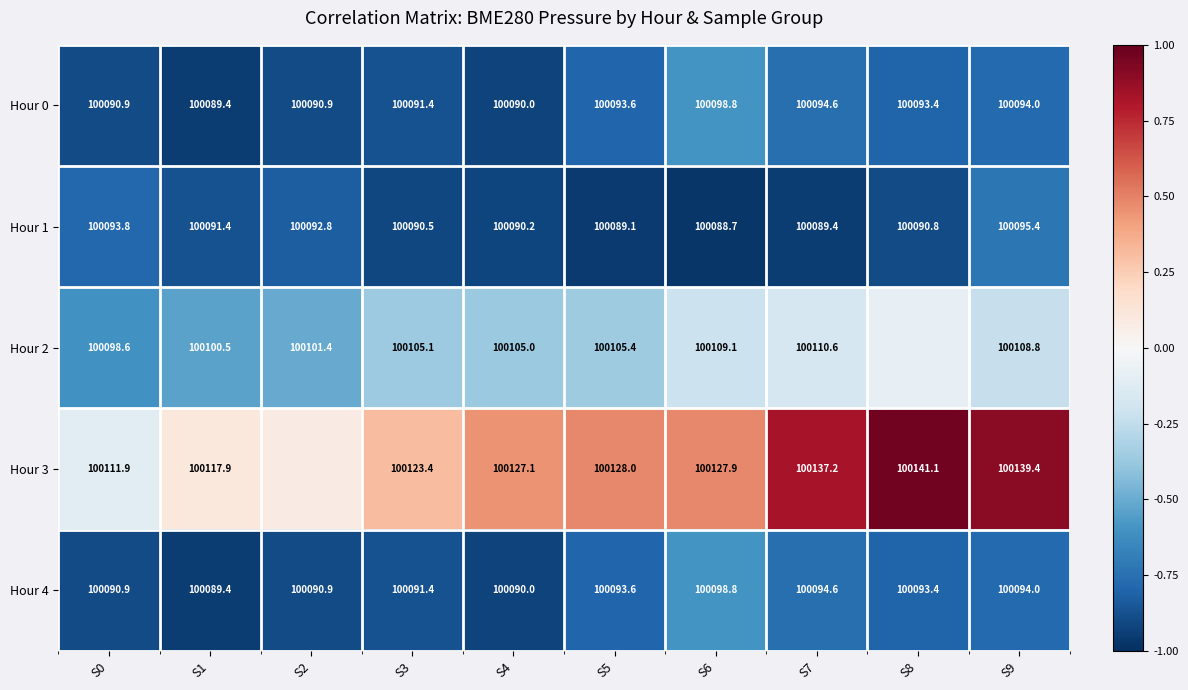

Is the value of Hour 2 at S1 greater than the value of Hour 1 at S1?

Yes